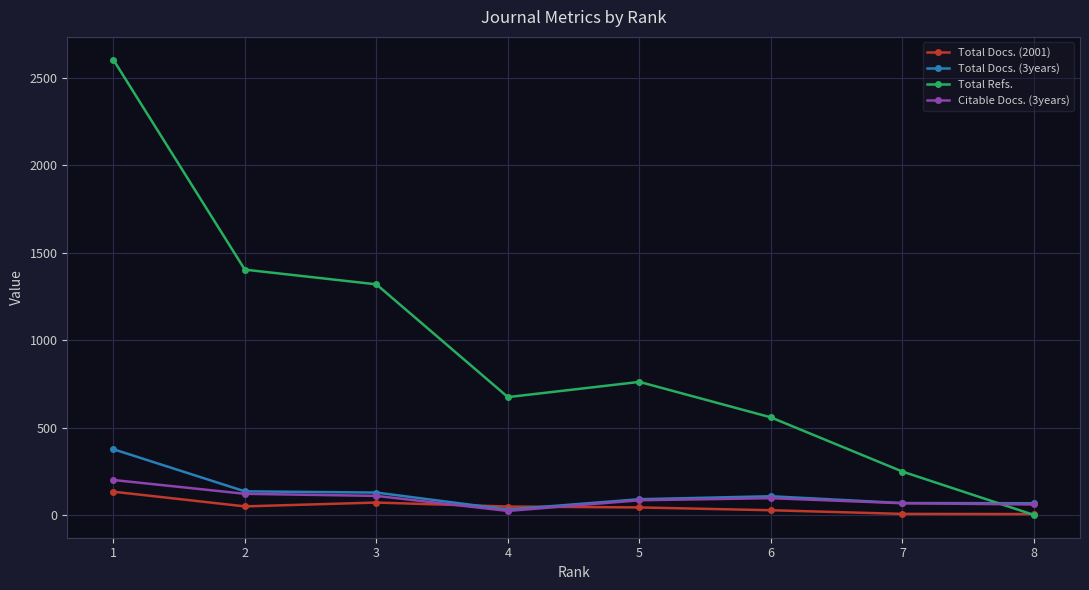

Which series has the largest total across all categories?

Total Refs.